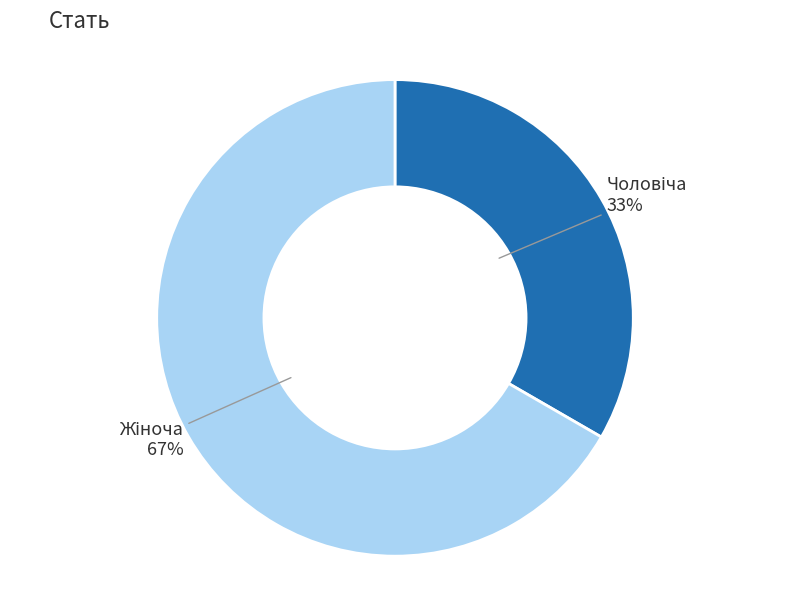

Does any single category account for the majority?

Yes